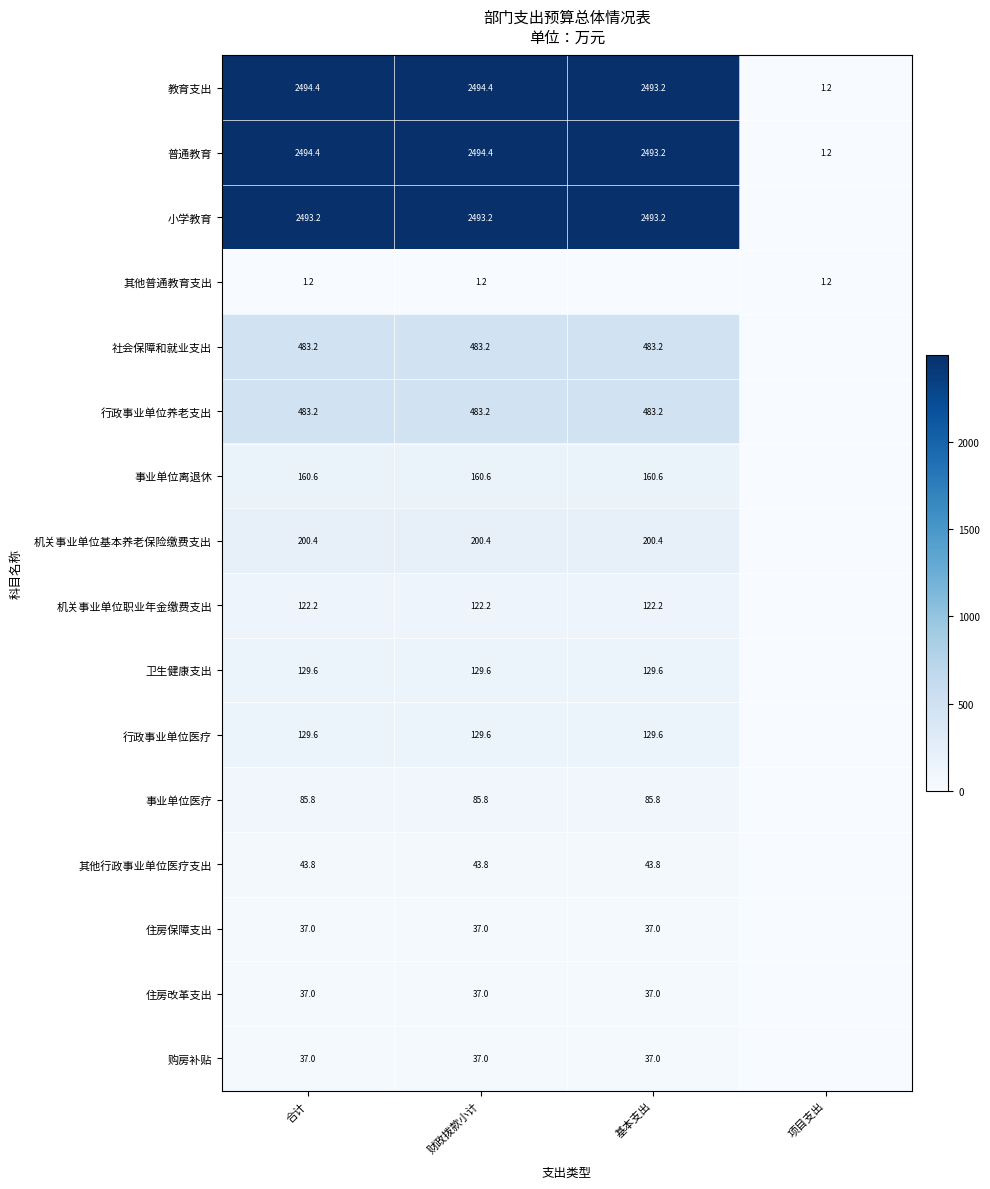

What is the total value across all series at 财政拨款小计?

9432.6